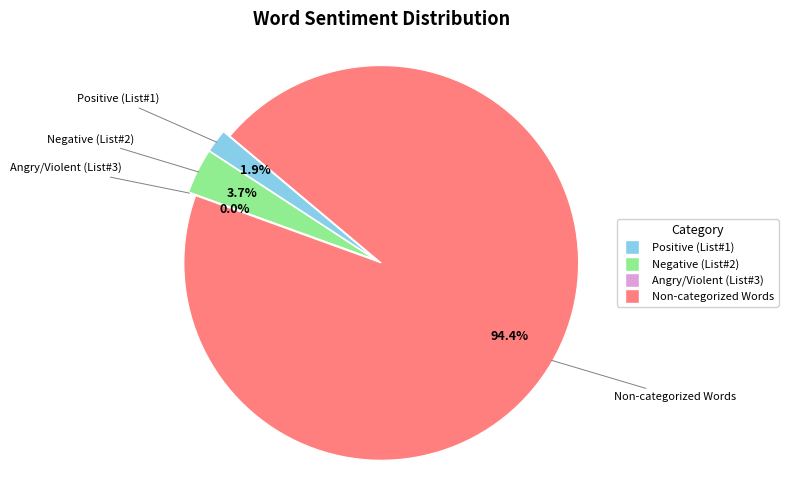

What percentage is the Non-categorized Words slice, to the nearest percent?

94%